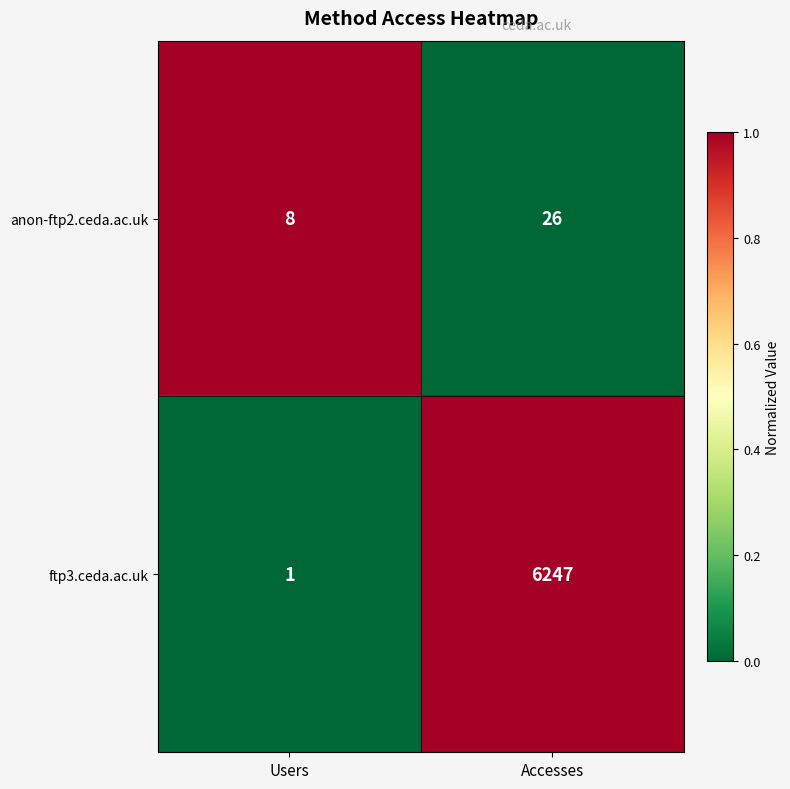

Reading left to right, list all the values displayed in this chart.

anon-ftp2.ceda.ac.uk: Users=8	Accesses=26
ftp3.ceda.ac.uk: Users=1	Accesses=6247